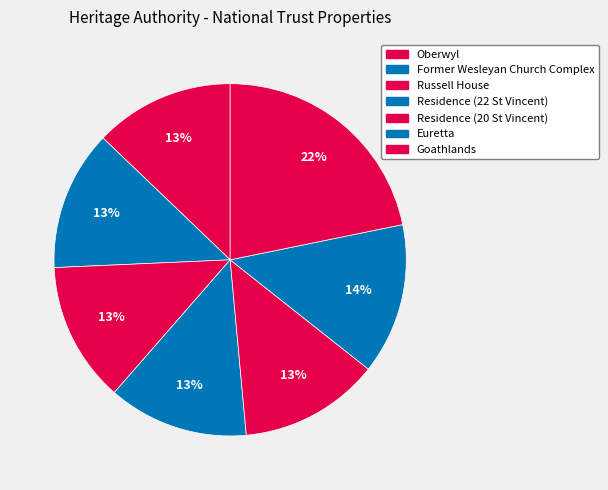

Is Euretta the majority of the pie?

No